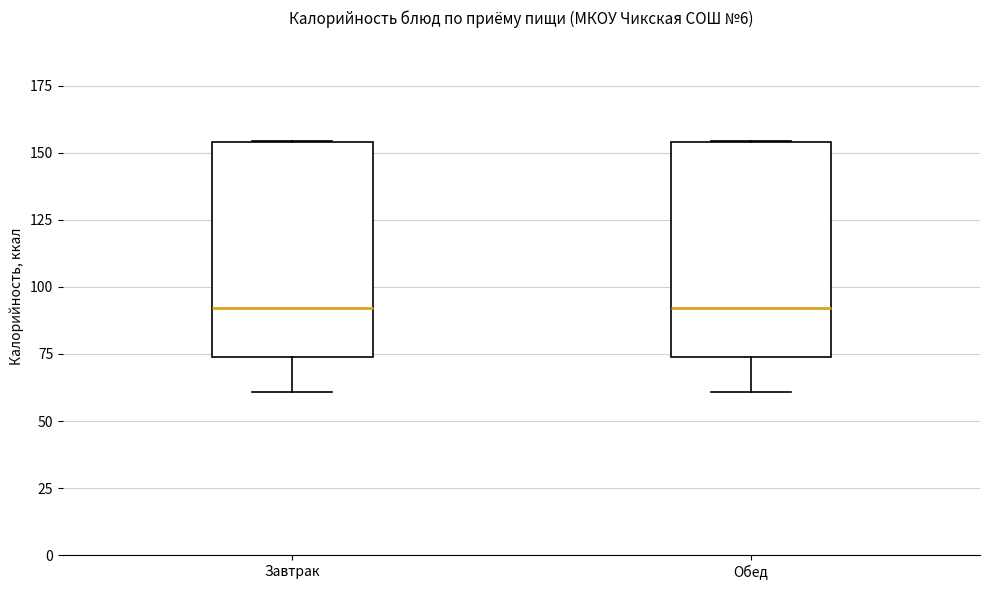

Reading left to right, read every box against the y-axis: the position of its median line, the range the box covers, and the ends of its whiskers. The values are not printed on the chart, so give them approximately, as read against the axis.

Завтрак: median 90, box 75 to 155, whiskers 60 to 155
Обед: median 90, box 75 to 155, whiskers 60 to 155